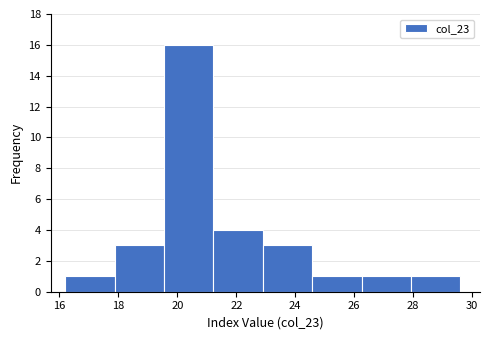

Reading left to right, list every bar in this chart as the range it spans on the x-axis followed by its height. Neither the bar edges nor the heights are printed on the chart, so give them approximately, as read against the axes.

16.2 to 17.8: 1
17.8 to 19.6: 3
19.6 to 21.2: 16
21.2 to 23.0: 4
23.0 to 24.6: 3
24.6 to 26.2: 1
26.2 to 28.0: 1
28.0 to 29.6: 1